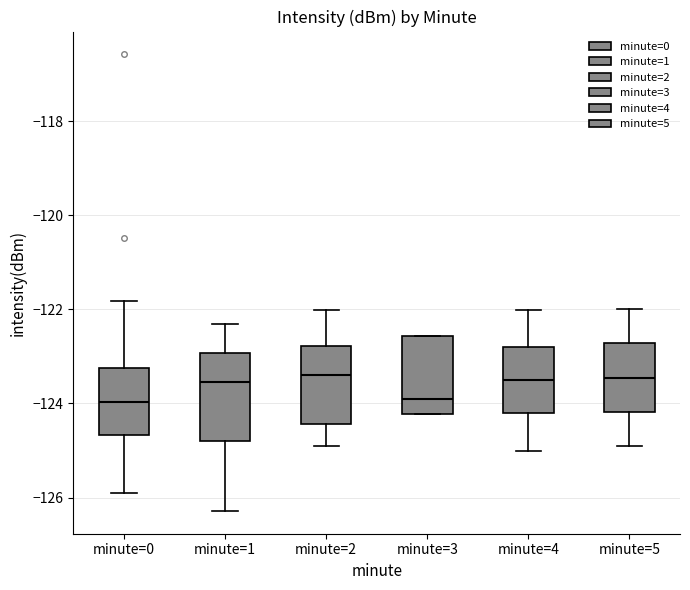

Reading left to right, read every box against the y-axis: the position of its median line, the range the box covers, and the ends of its whiskers. The values are not printed on the chart, so give them approximately, as read against the axis.

minute=0: median -124.0, box -124.6 to -123.2, whiskers -125.8 to -121.8
minute=1: median -123.6, box -124.8 to -123.0, whiskers -126.2 to -122.4
minute=2: median -123.4, box -124.4 to -122.8, whiskers -125.0 to -122.0
minute=3: median -124.0, box -124.2 to -122.6, whiskers -124.2 to -122.6
minute=4: median -123.6, box -124.2 to -122.8, whiskers -125.0 to -122.0
minute=5: median -123.4, box -124.2 to -122.8, whiskers -125.0 to -122.0